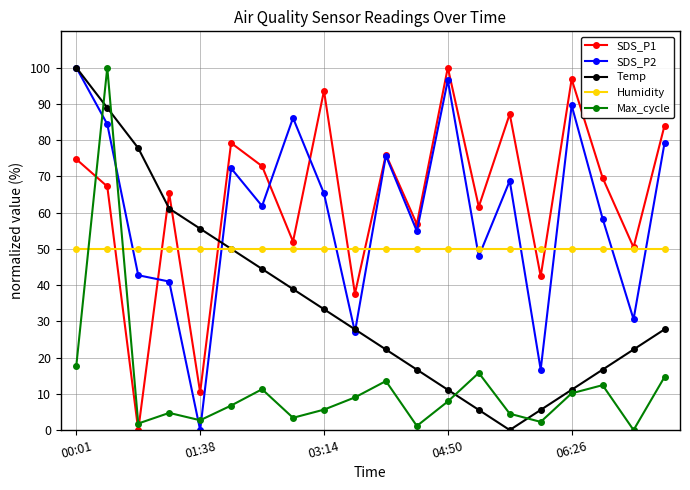

In Temp, how many points are lower than both neighbors (excluding endpoints)?

1